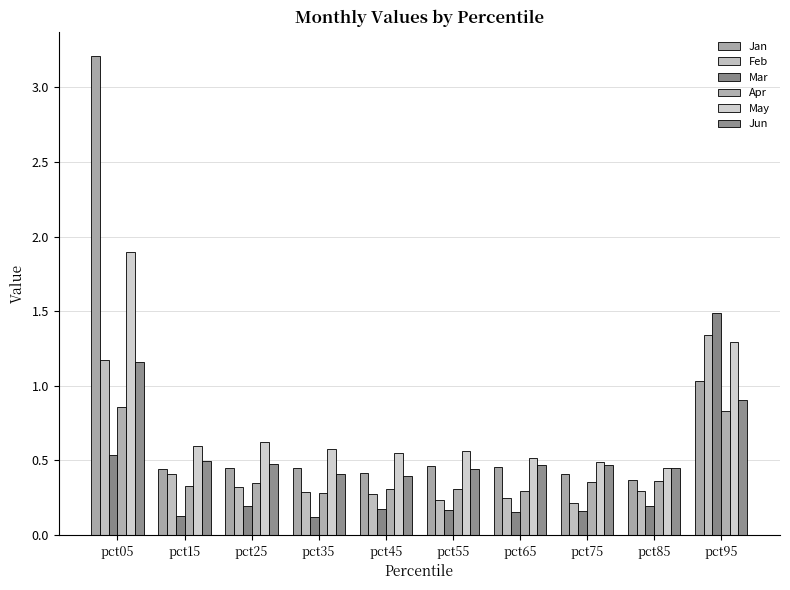

What is the value of the Feb bar at the 8th from the left?

0.2